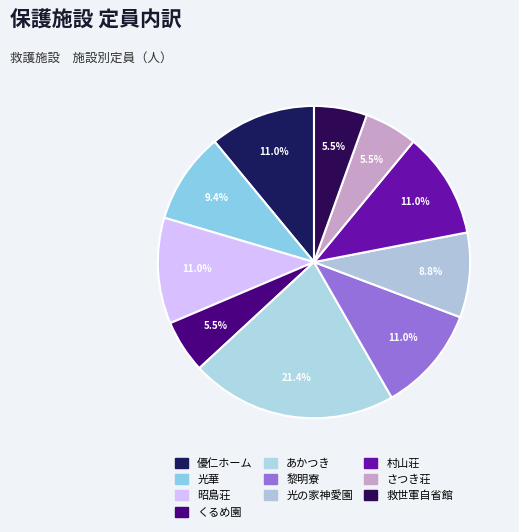

How much of the chart is everything except 光の家神愛園?

91.2%